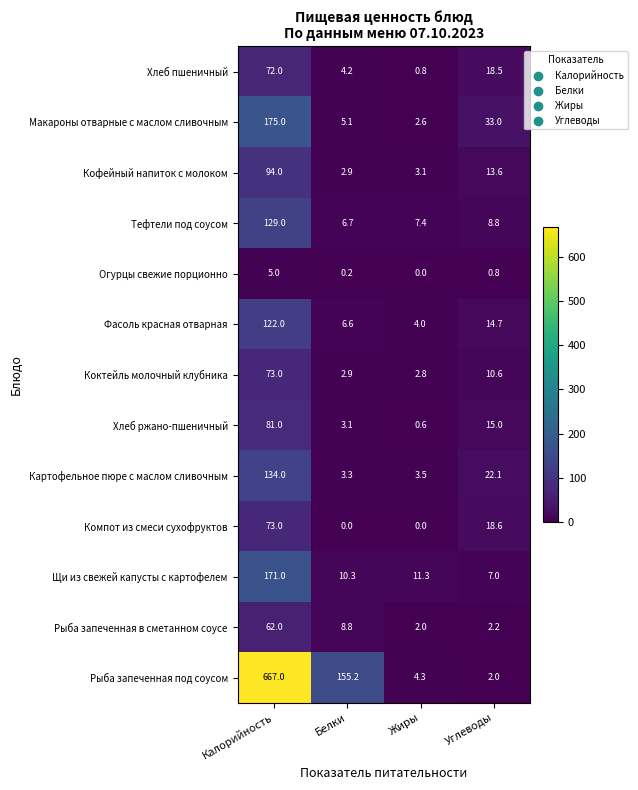

Which category has the highest value in the Хлеб ржано-пшеничный series?

Калорийность